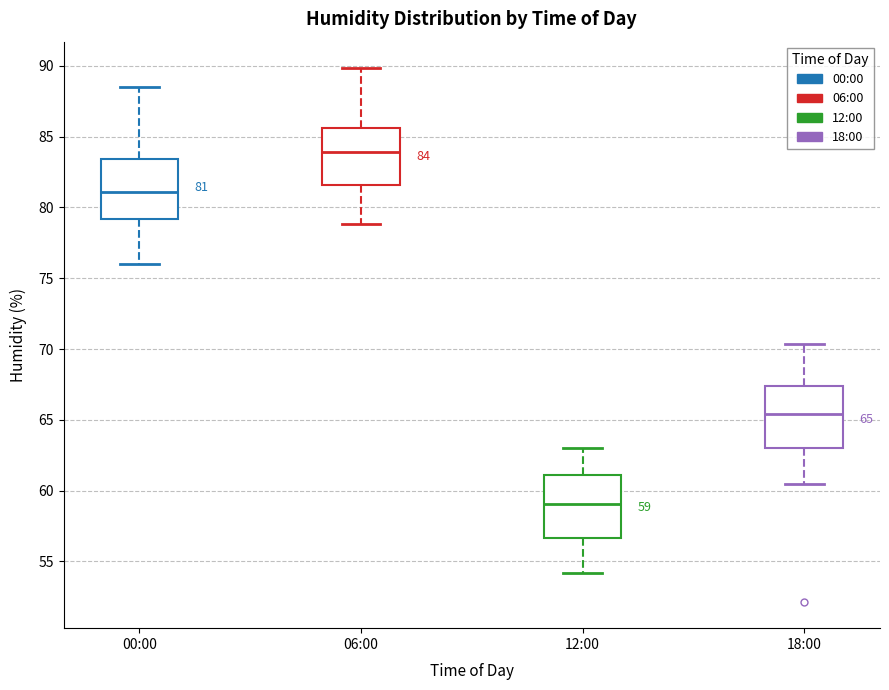

Which box has the highest median line?

06:00